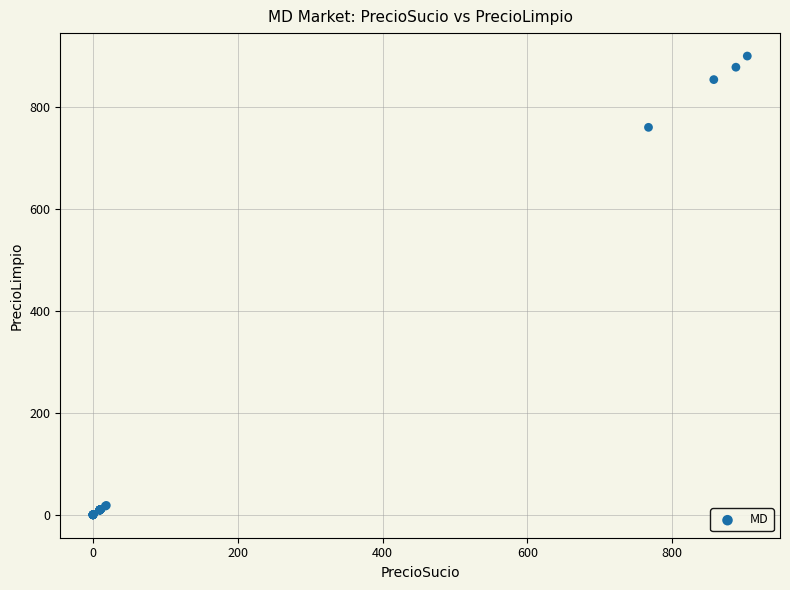

What Y value in the scatter plot is closest to 450?

760.6